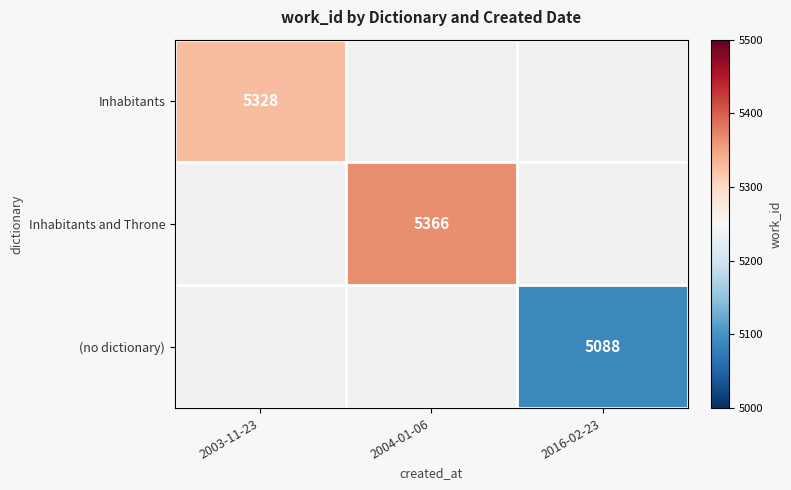

The Inhabitants and Throne series shows 5366 at 2004-01-06. True or false?

True